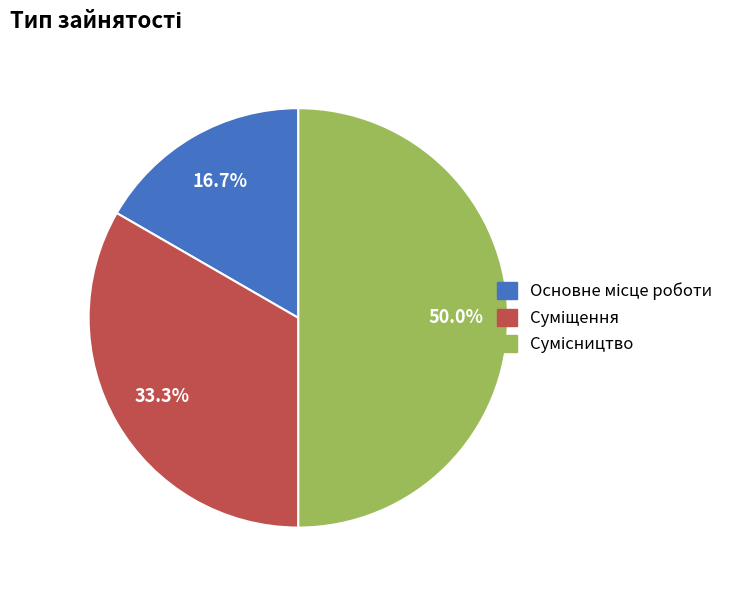

How many slices are in this pie chart?

3